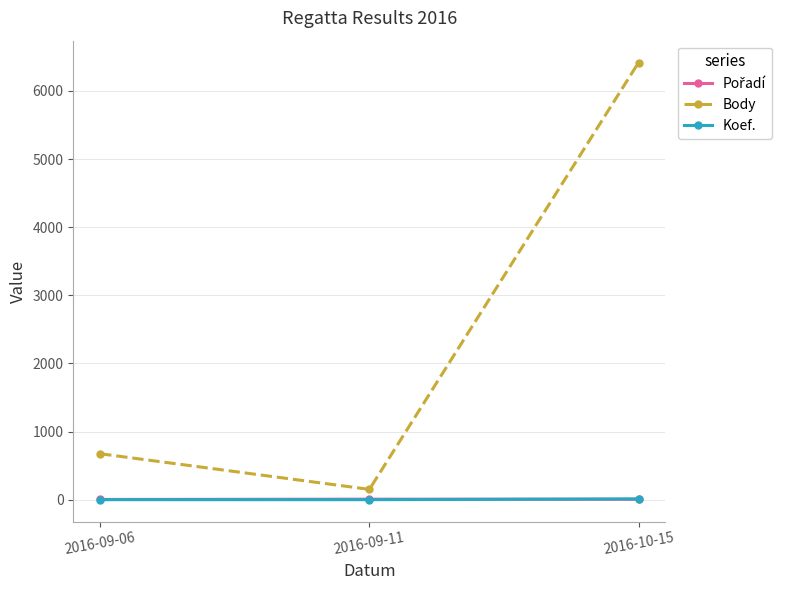

Does the chart have visible grid lines?

Yes